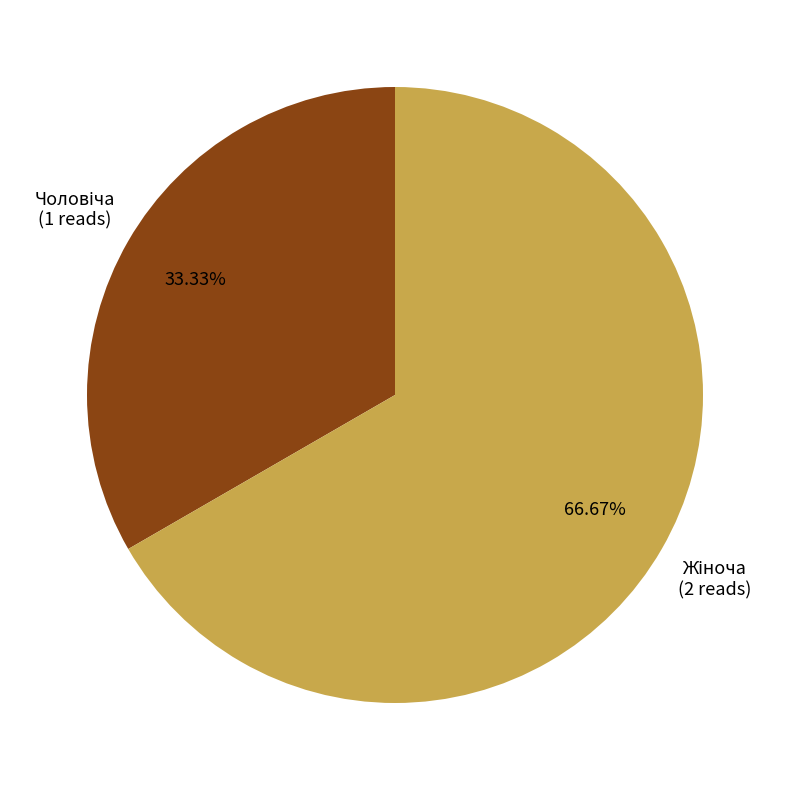

Is there any slice that represents more than half of the pie?

Yes